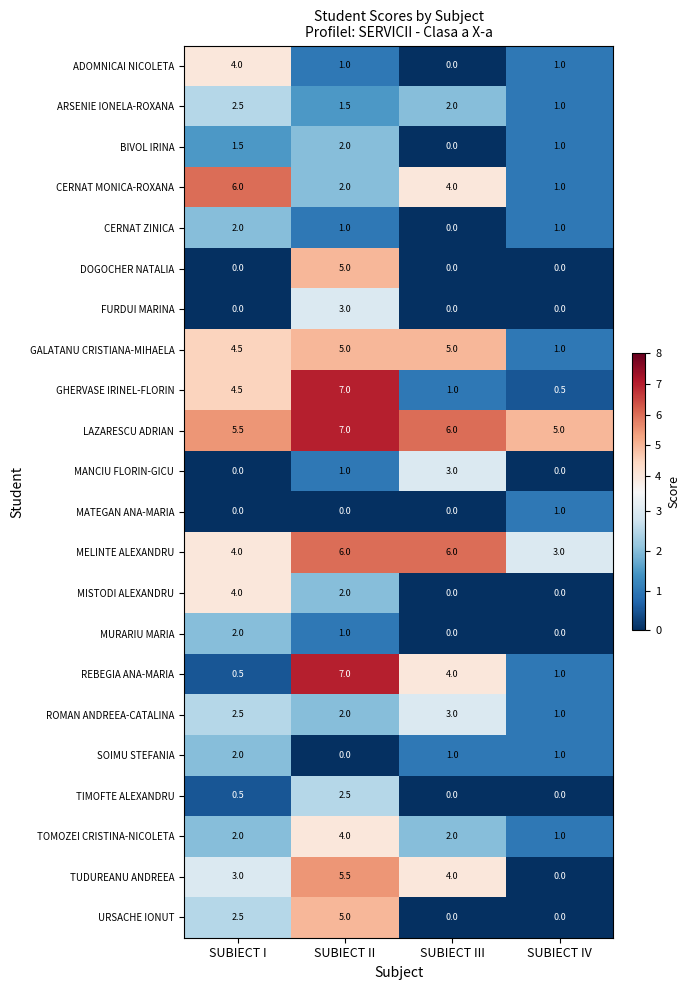

What is the total value across all series at SUBIECT IV?

19.5